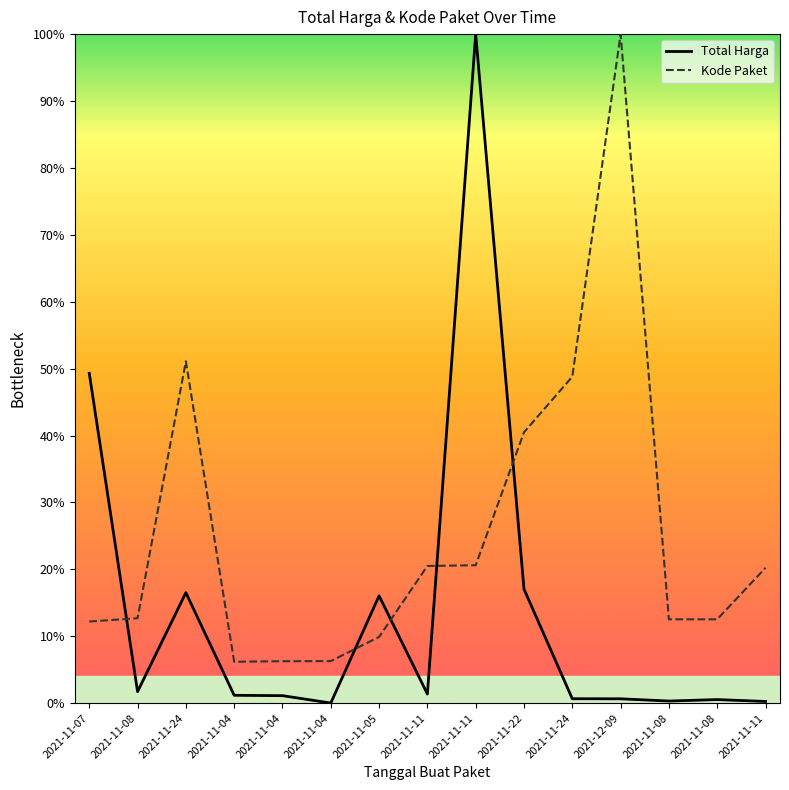

What is the sum of the Total Harga values at 2021-11-08 and 2021-11-24?

1.2